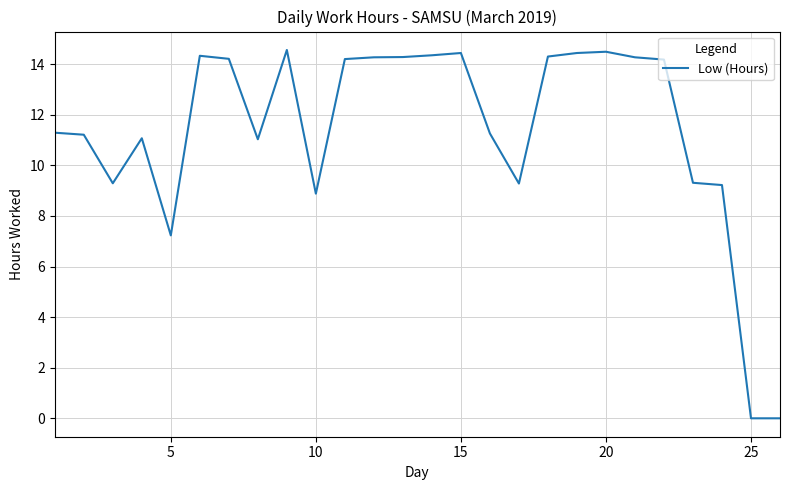

What is the maximum value shown in the chart?

14.6